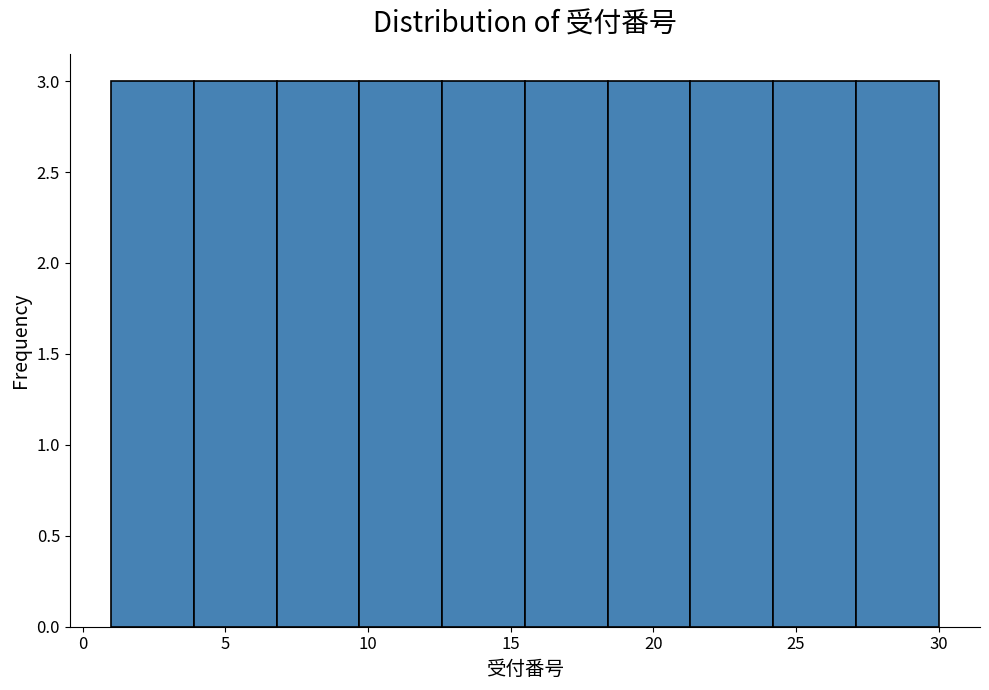

How tall is the bar that spans 9.7 to 12.6 on the x-axis? Neither the bar edges nor the heights are printed on the chart, so give them approximately, as read against the axes.

3